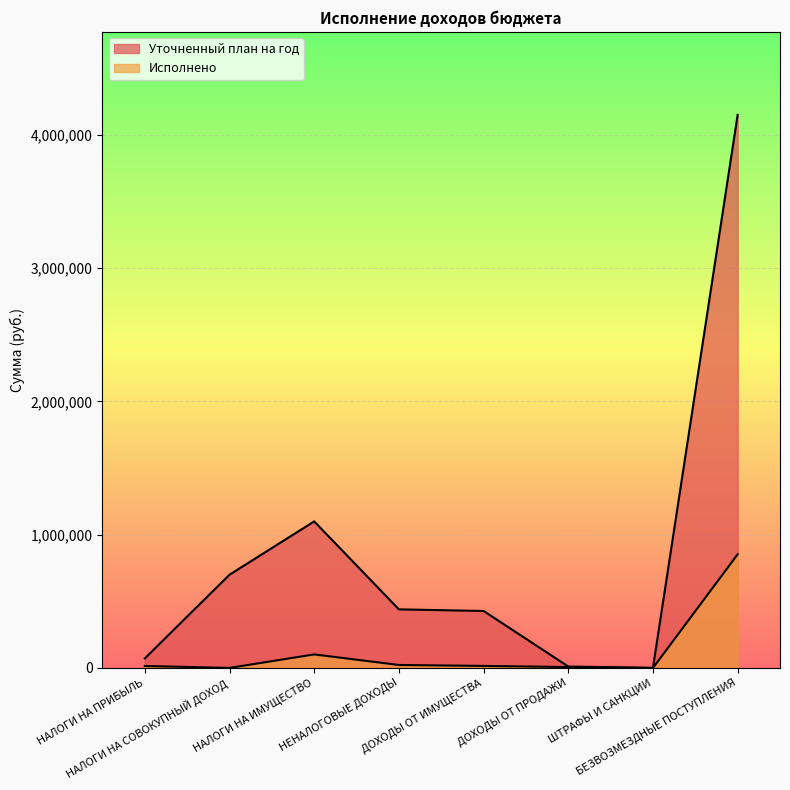

What is the average value of the Исполнено series?

127048.3